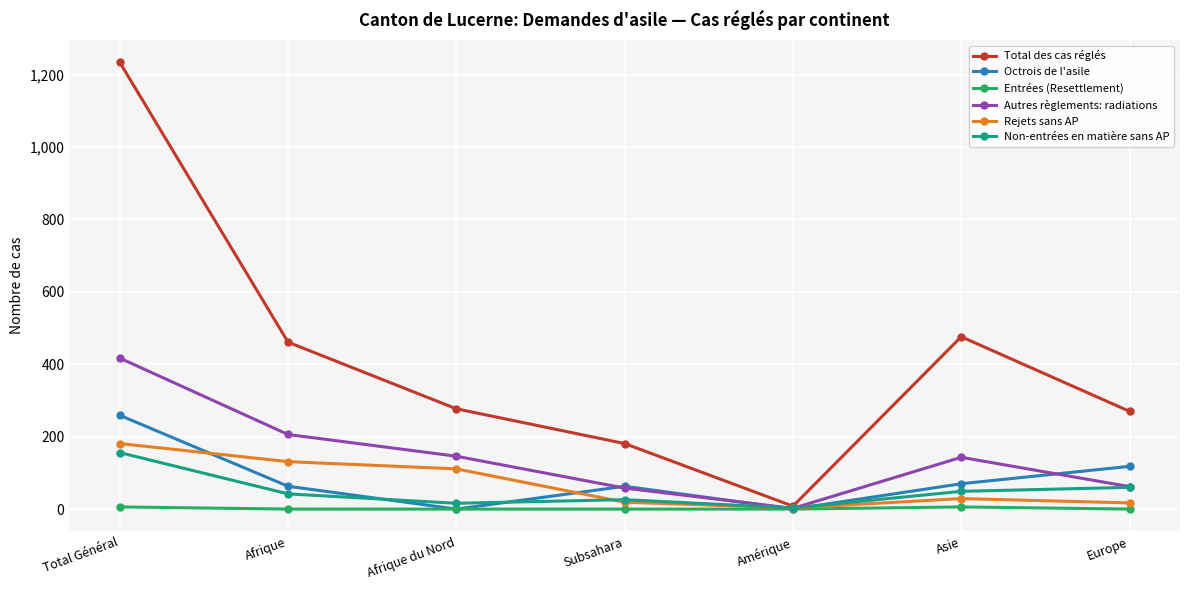

Count the number of categories in the chart.

7